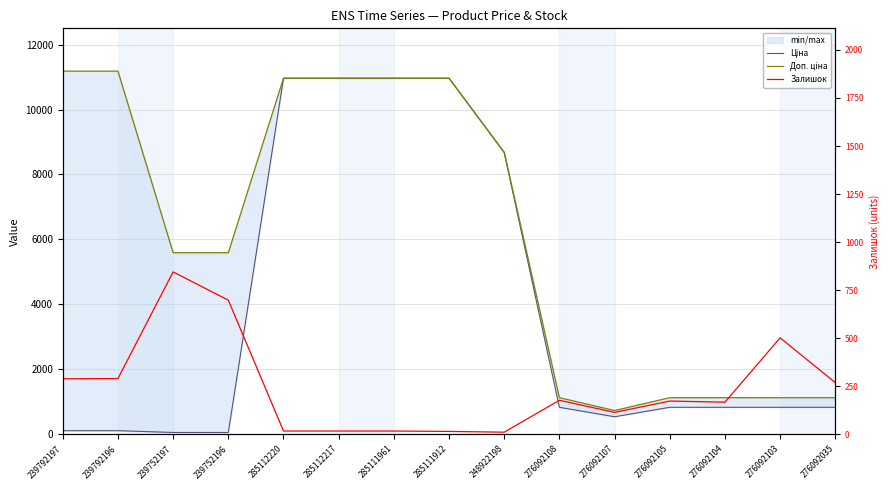

What is the difference between the highest and lowest values at 276092104?

959.7